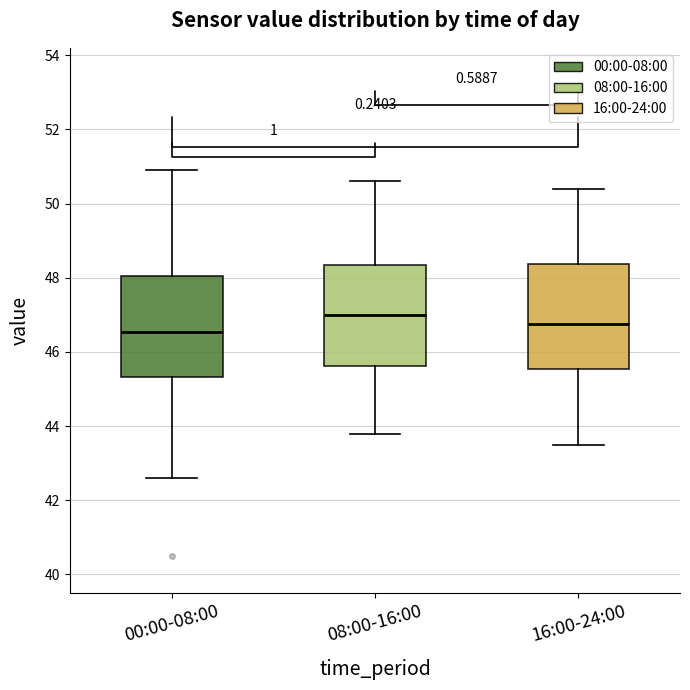

Reading left to right, transcribe this box plot: for each box, give where its median line is, the range the box spans, and where its two whiskers end, as read against the y-axis. The values are not printed on the chart, so give them approximately, as read against the axis.

00:00-08:00: median 46.6, box 45.4 to 48.0, whiskers 42.6 to 51.0
08:00-16:00: median 47.0, box 45.6 to 48.4, whiskers 43.8 to 50.6
16:00-24:00: median 46.8, box 45.6 to 48.4, whiskers 43.6 to 50.4